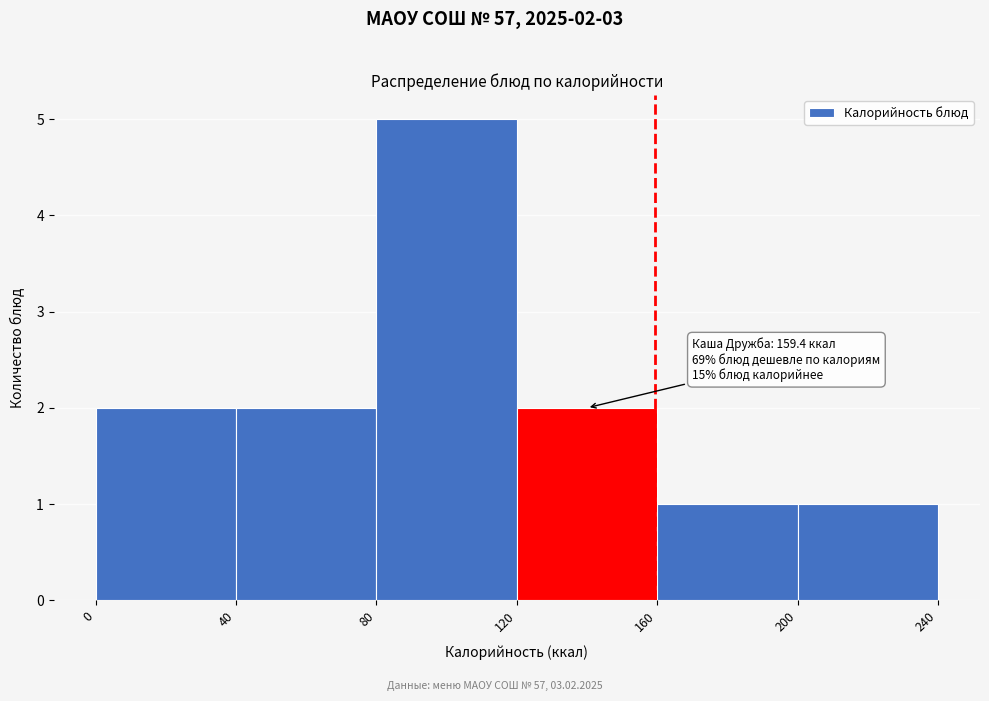

Which range on the x-axis has the tallest bar?

80 to 120